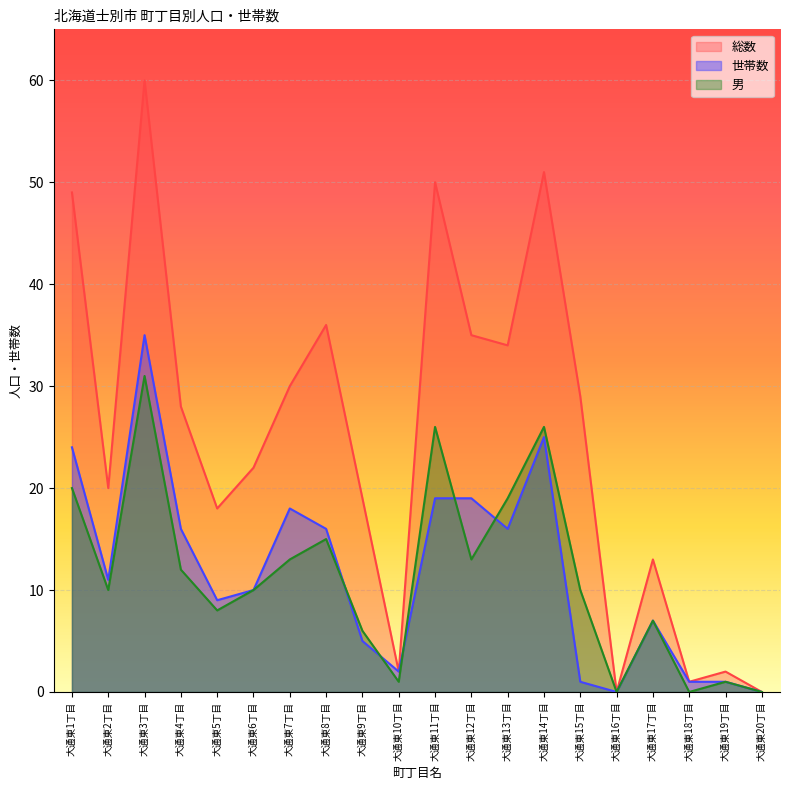

At how many categories does at least one series exceed 12?

15